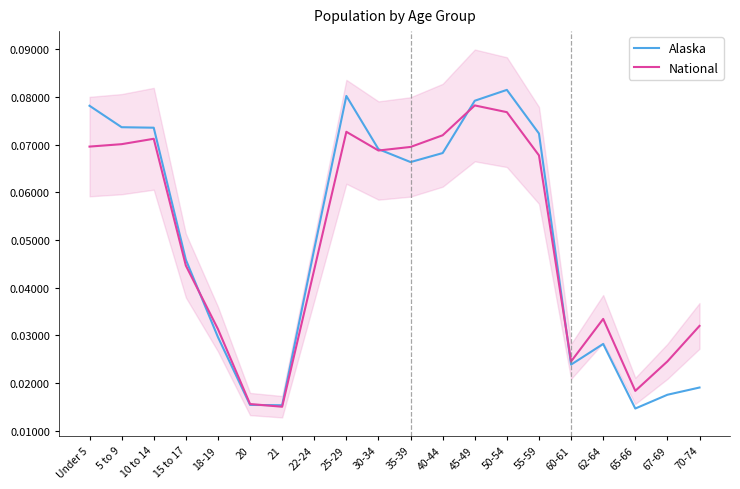

Count the Alaska values in the range 0 to 1.

20